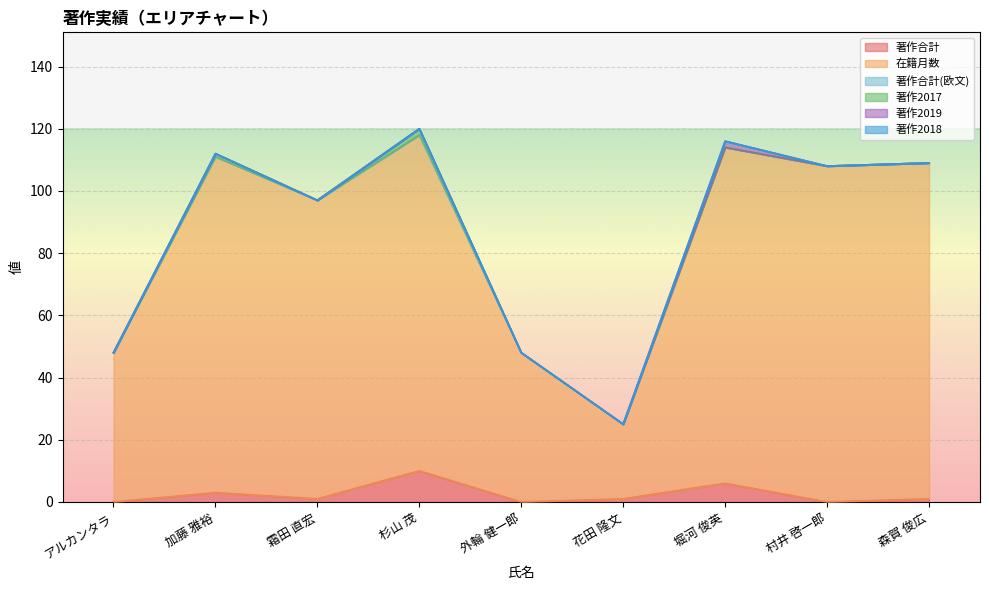

At which label is 著作合計 closest to 5?

堀河 俊英